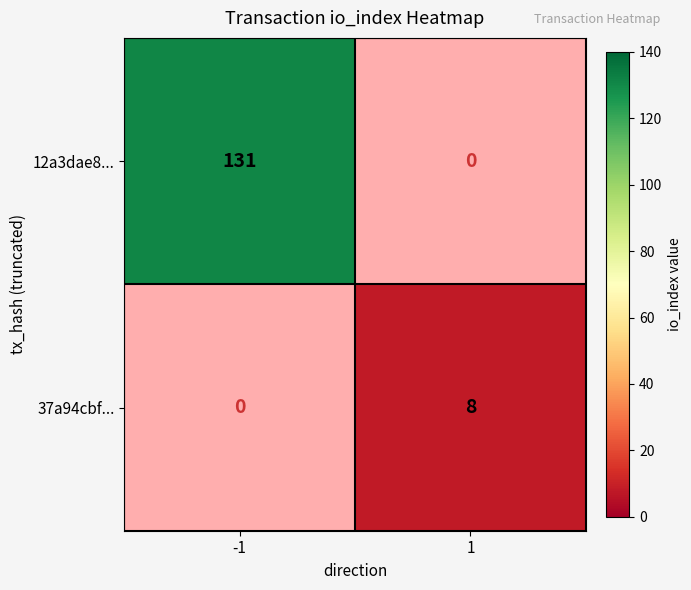

The value of 37a94cbf... at 1 is 5. True or false?

False